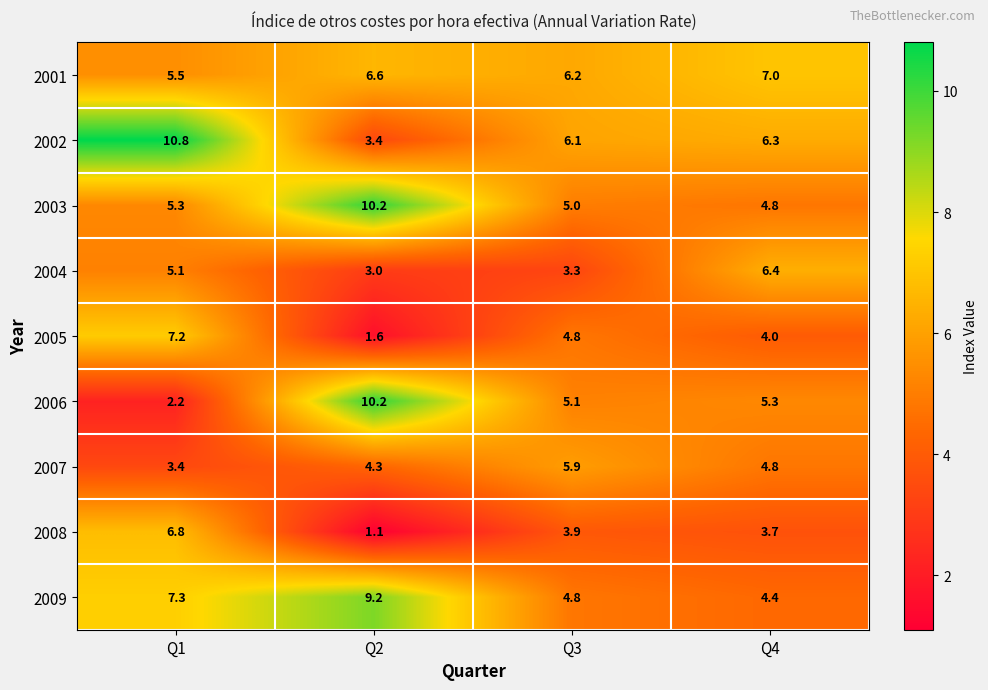

What is the spread (max minus min) of values at Q2?

9.1